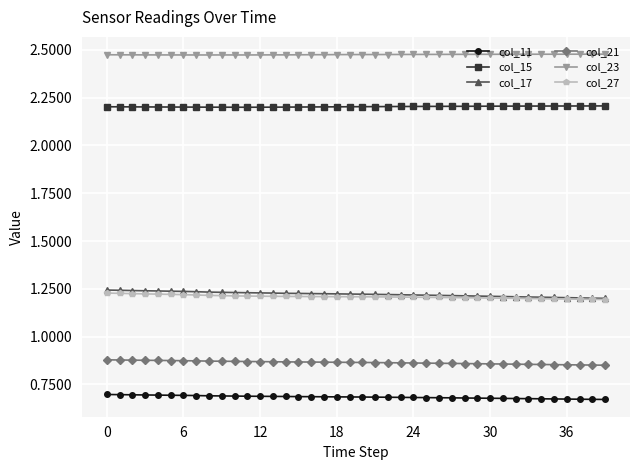

How many col_17 values are between 1 and 2?

40